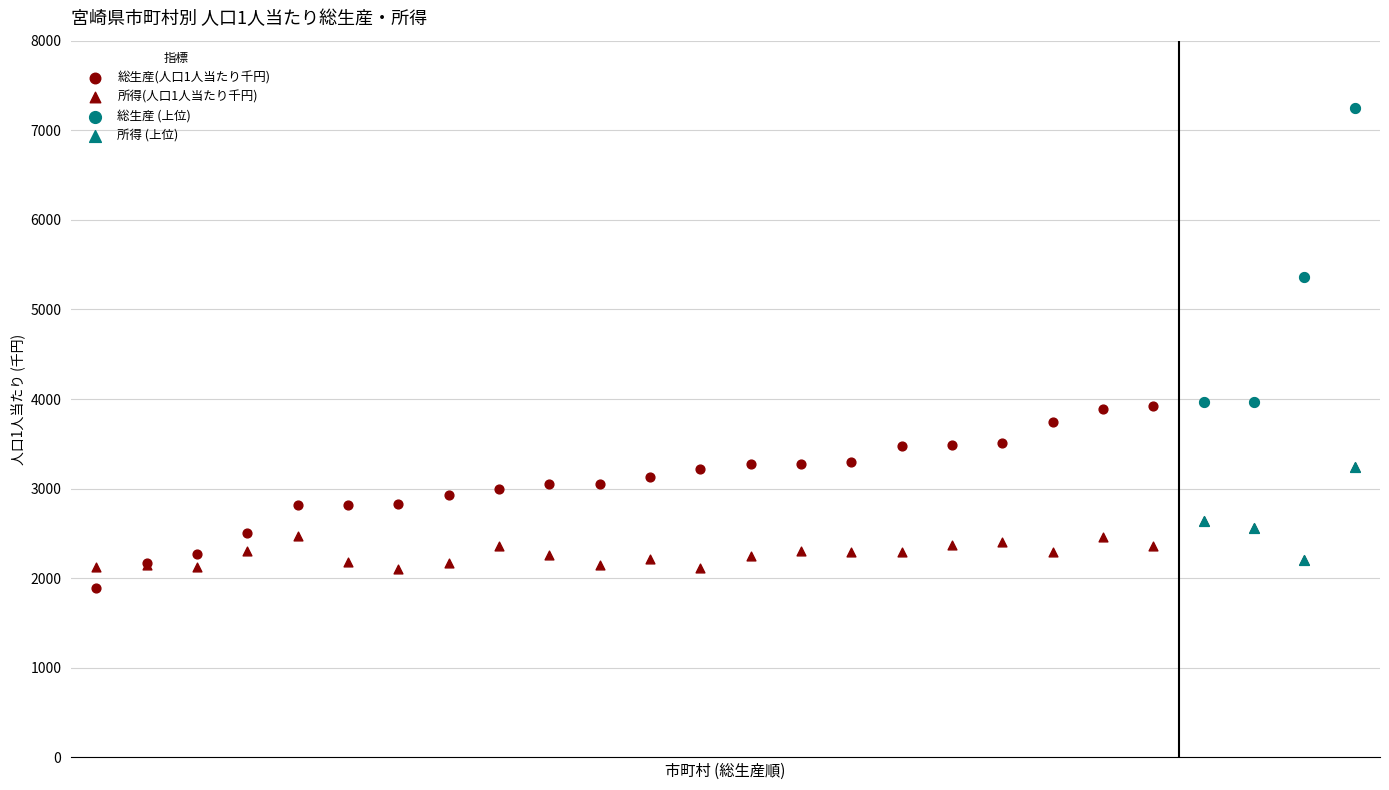

Which series contains the lowest Y value?

総生産(人口1人当たり千円)